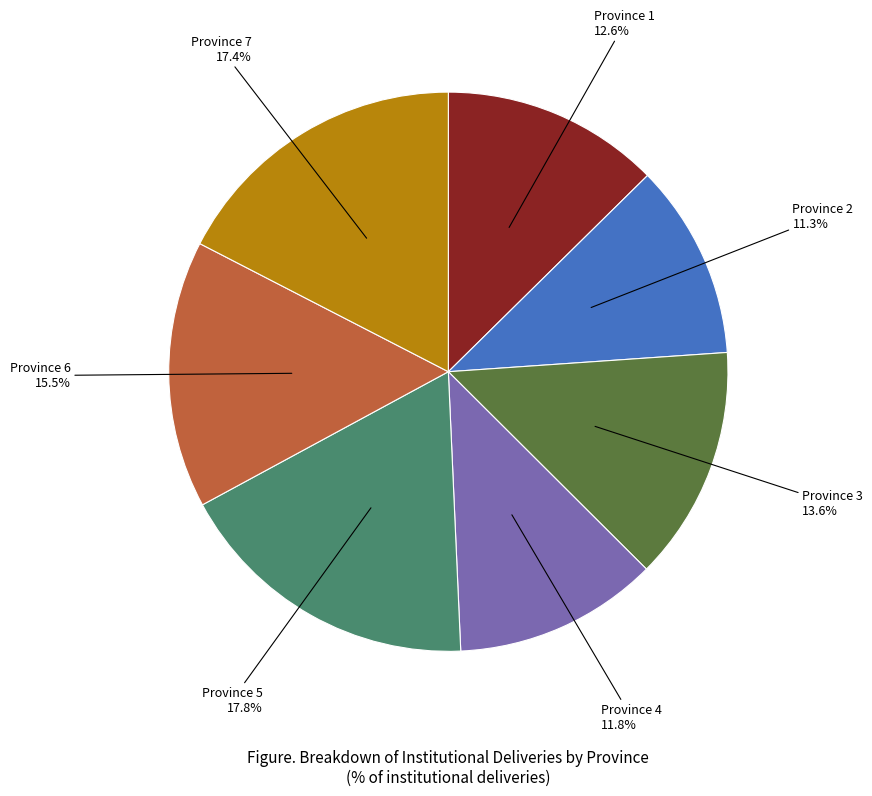

What percentage is the Province 2 slice, to the nearest percent?

11%